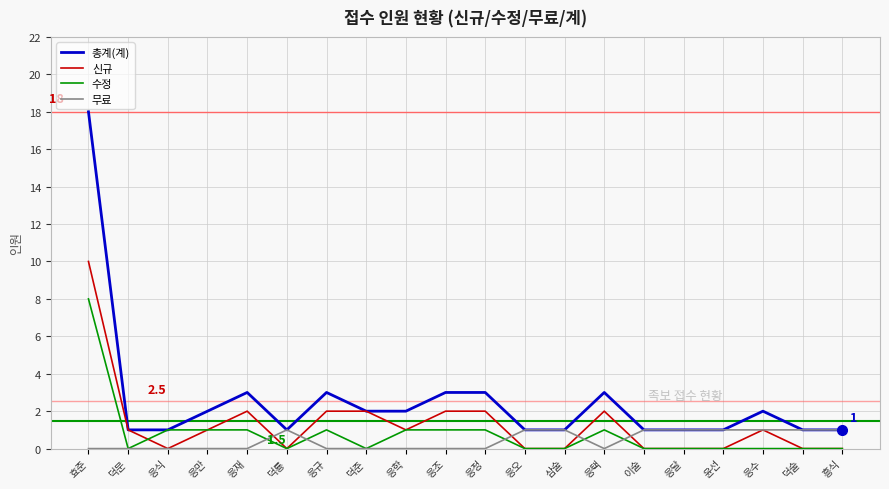

At which category does the chart reach its peak across all series?

효준